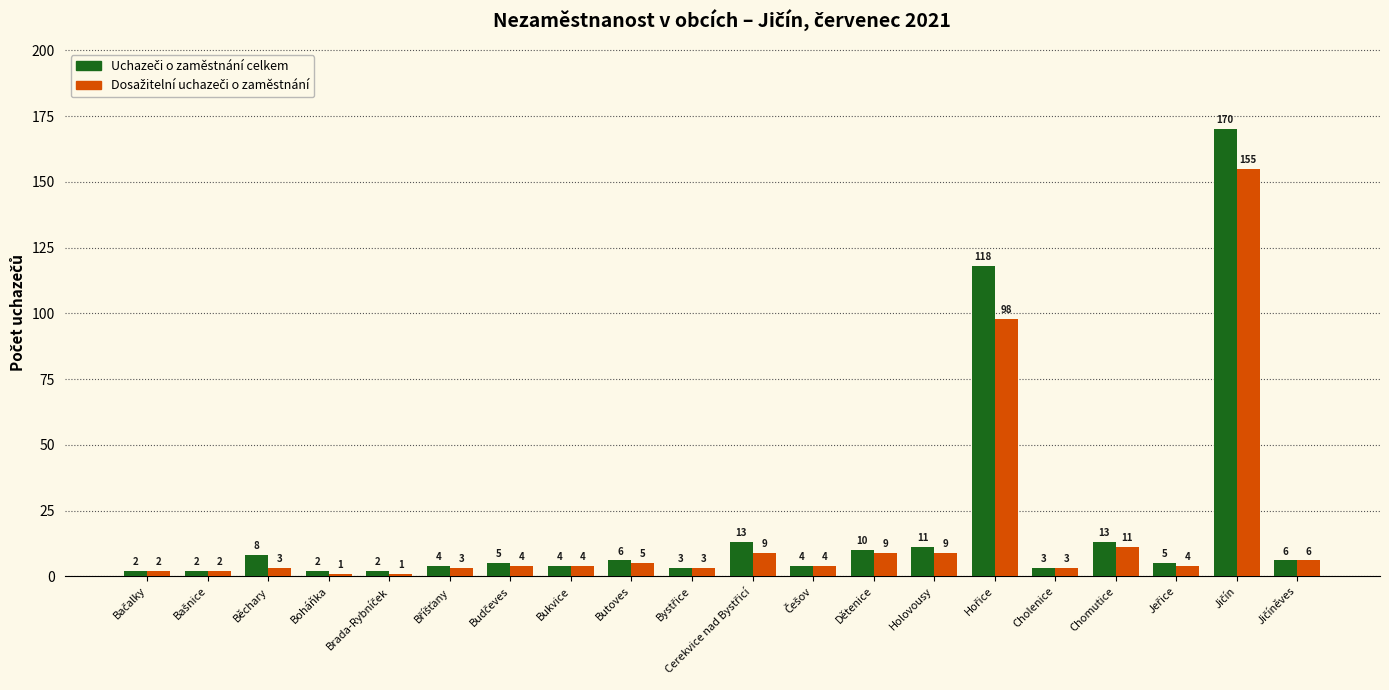

What is the maximum value shown in the chart?

170